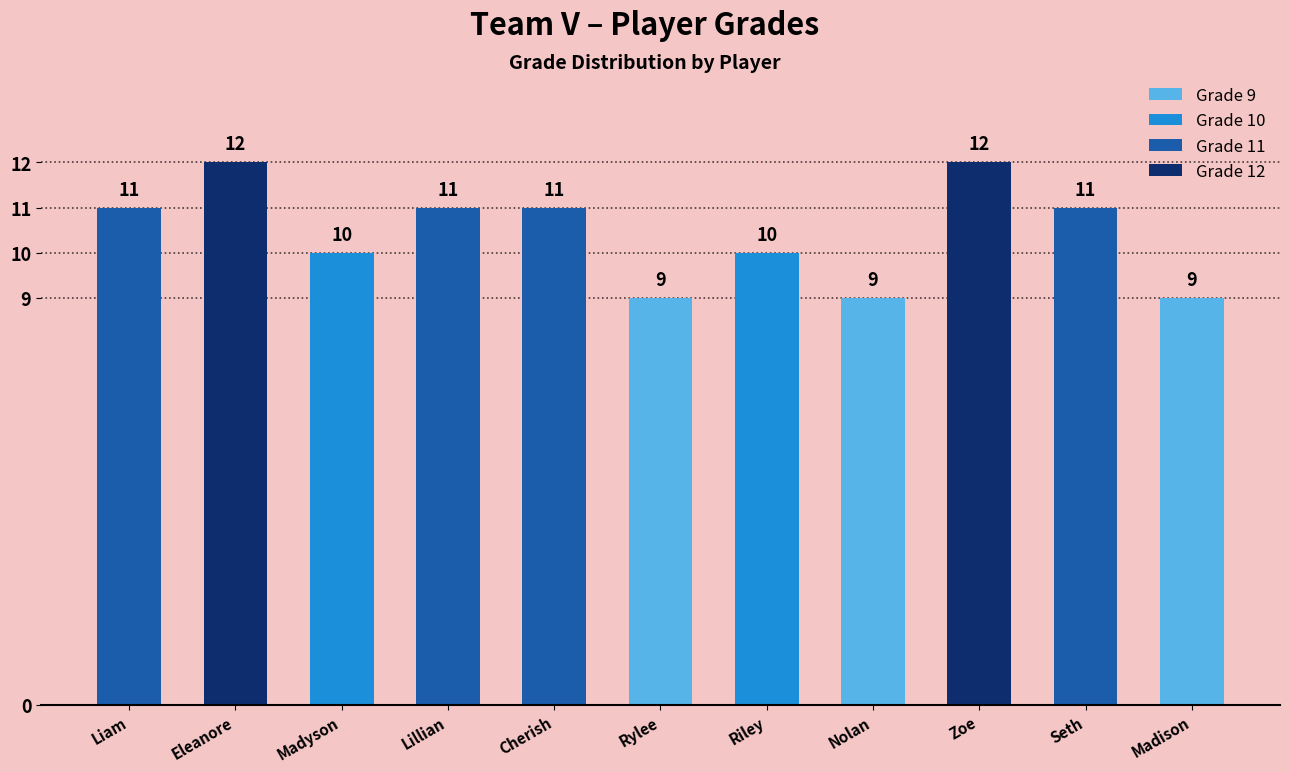

Read the value at Rylee.

9